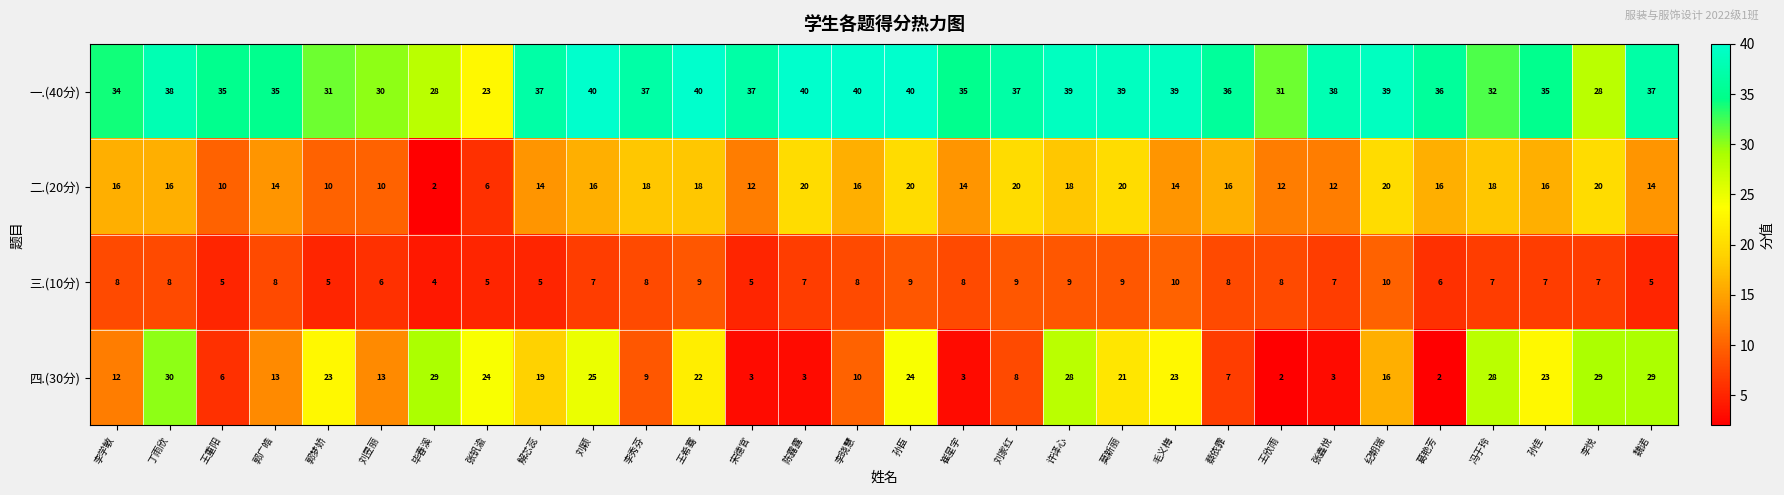

What is the difference between the highest and lowest values at 李学敏?

26